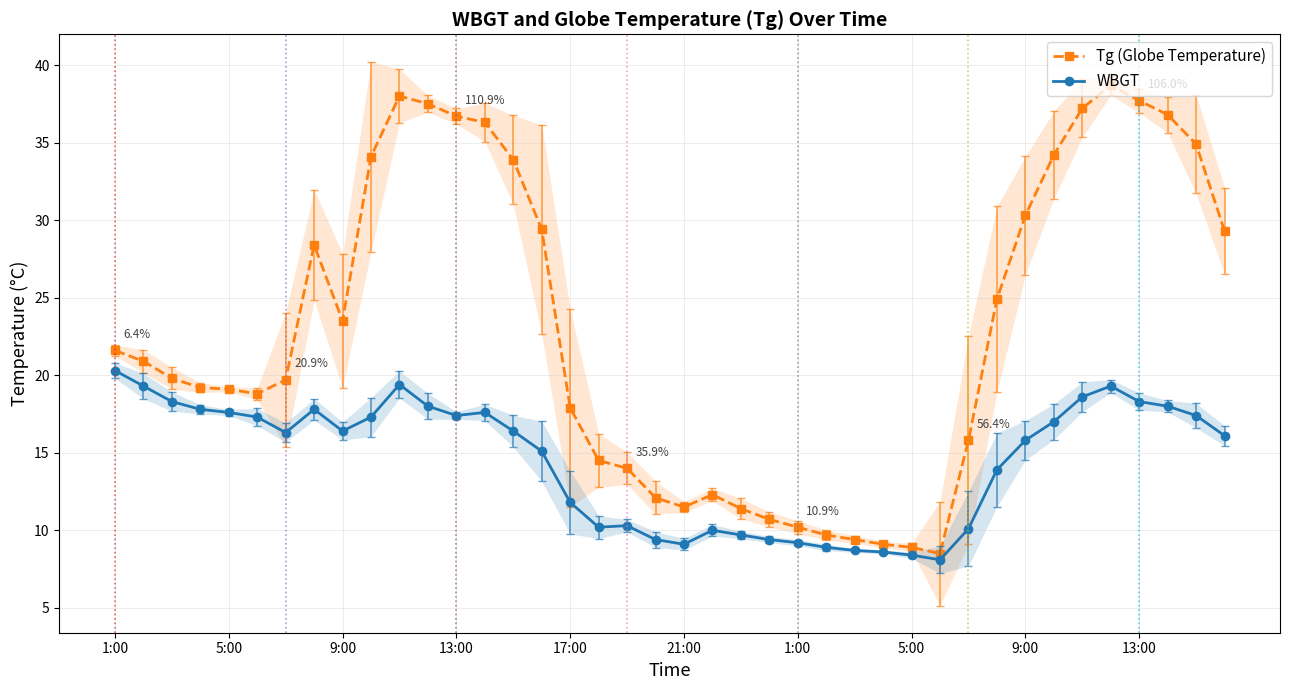

Is this an area chart (filled region under the line)?

No